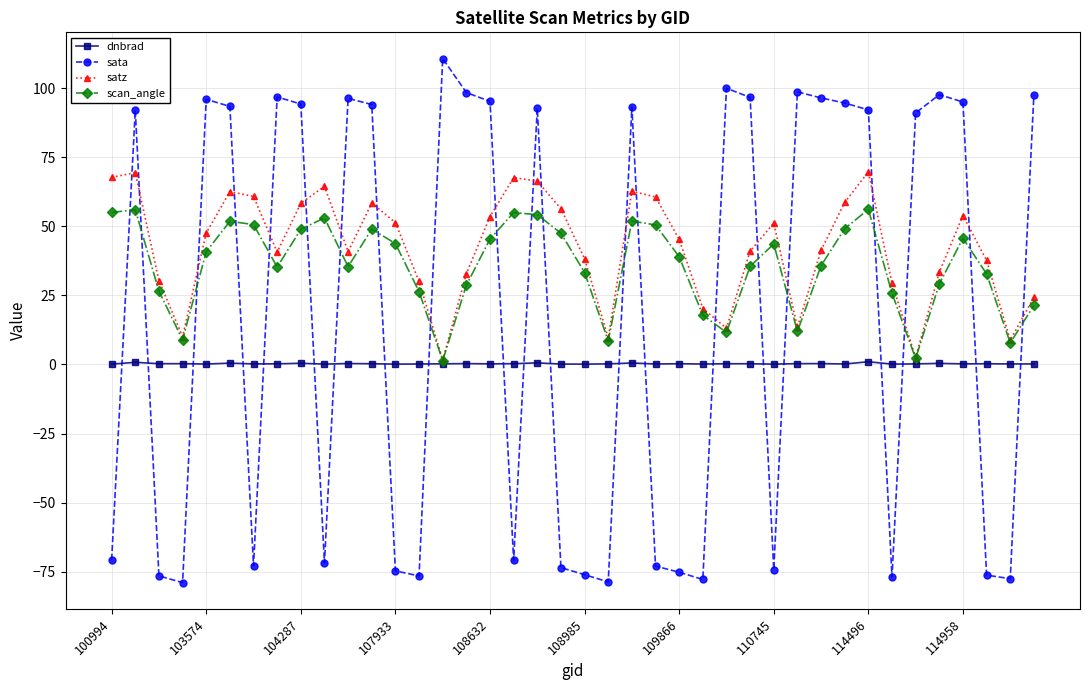

What is the greatest value displayed?

110.8